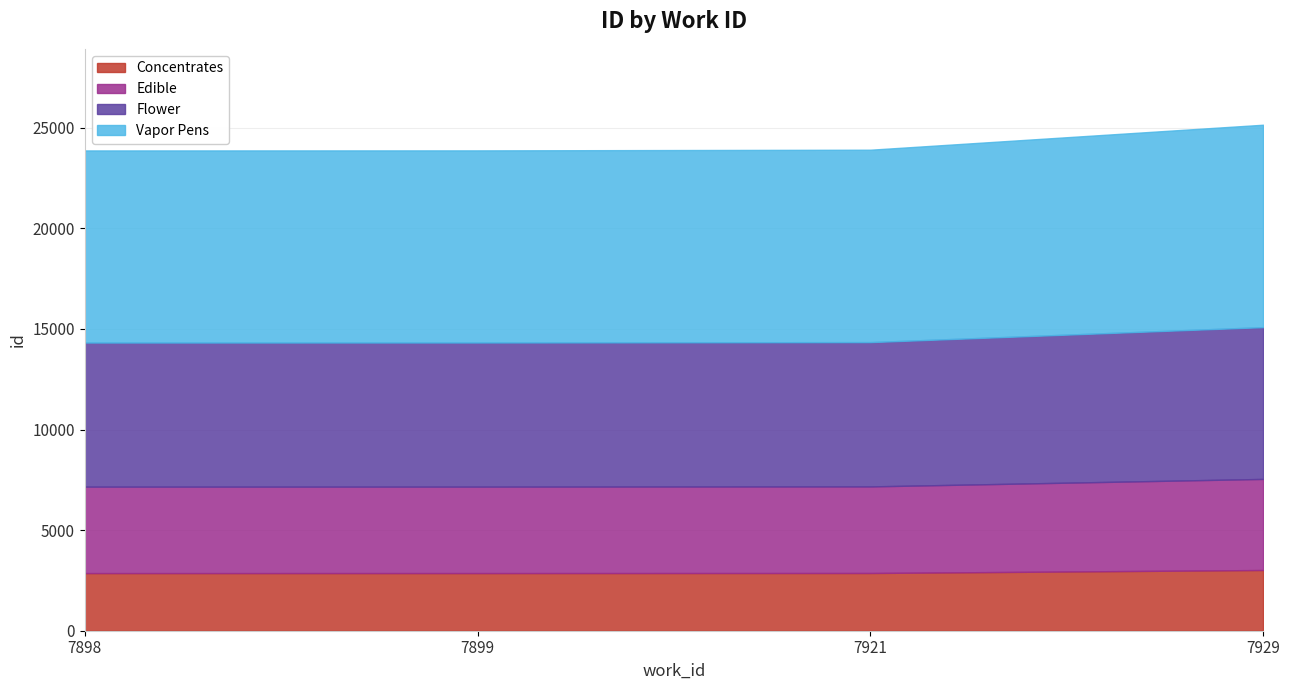

Which category has the highest value across all series?

7929